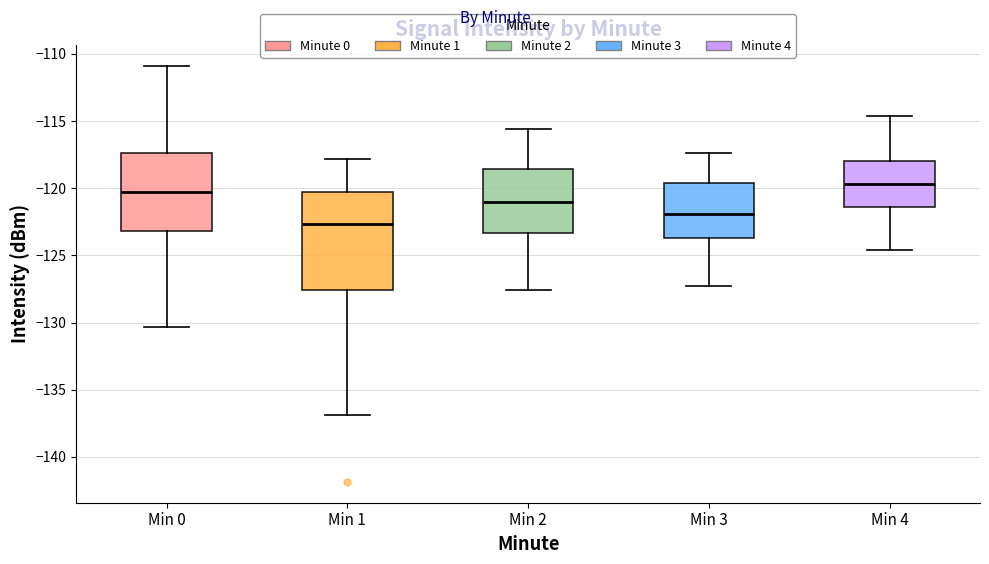

Reading left to right, transcribe this box plot: for each box, give where its median line is, the range the box spans, and where its two whiskers end, as read against the y-axis. The values are not printed on the chart, so give them approximately, as read against the axis.

Min 0: median -120.5, box -123.0 to -117.5, whiskers -130.5 to -111.0
Min 1: median -122.5, box -127.5 to -120.5, whiskers -137.0 to -118.0
Min 2: median -121.0, box -123.5 to -118.5, whiskers -127.5 to -115.5
Min 3: median -122.0, box -123.5 to -119.5, whiskers -127.5 to -117.5
Min 4: median -119.5, box -121.5 to -118.0, whiskers -124.5 to -114.5